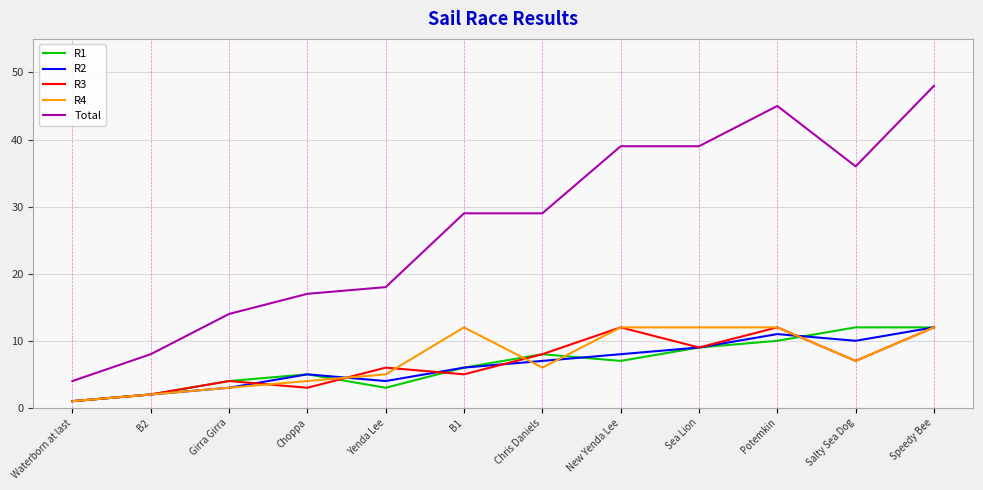

Reading left to right, list all the values displayed in this chart.

R1: Waterborn at last=1	B2=2	Girra Girra=4	Choppa=5	Yenda Lee=3	B1=6	Chris Daniels=8	New Yenda Lee=7	Sea Lion=9	Potemkin=10	Salty Sea Dog=12	Speedy Bee=12
R2: Waterborn at last=1	B2=2	Girra Girra=3	Choppa=5	Yenda Lee=4	B1=6	Chris Daniels=7	New Yenda Lee=8	Sea Lion=9	Potemkin=11	Salty Sea Dog=10	Speedy Bee=12
R3: Waterborn at last=1	B2=2	Girra Girra=4	Choppa=3	Yenda Lee=6	B1=5	Chris Daniels=8	New Yenda Lee=12	Sea Lion=9	Potemkin=12	Salty Sea Dog=7	Speedy Bee=12
R4: Waterborn at last=1	B2=2	Girra Girra=3	Choppa=4	Yenda Lee=5	B1=12	Chris Daniels=6	New Yenda Lee=12	Sea Lion=12	Potemkin=12	Salty Sea Dog=7	Speedy Bee=12
Total: Waterborn at last=4	B2=8	Girra Girra=14	Choppa=17	Yenda Lee=18	B1=29	Chris Daniels=29	New Yenda Lee=39	Sea Lion=39	Potemkin=45	Salty Sea Dog=36	Speedy Bee=48